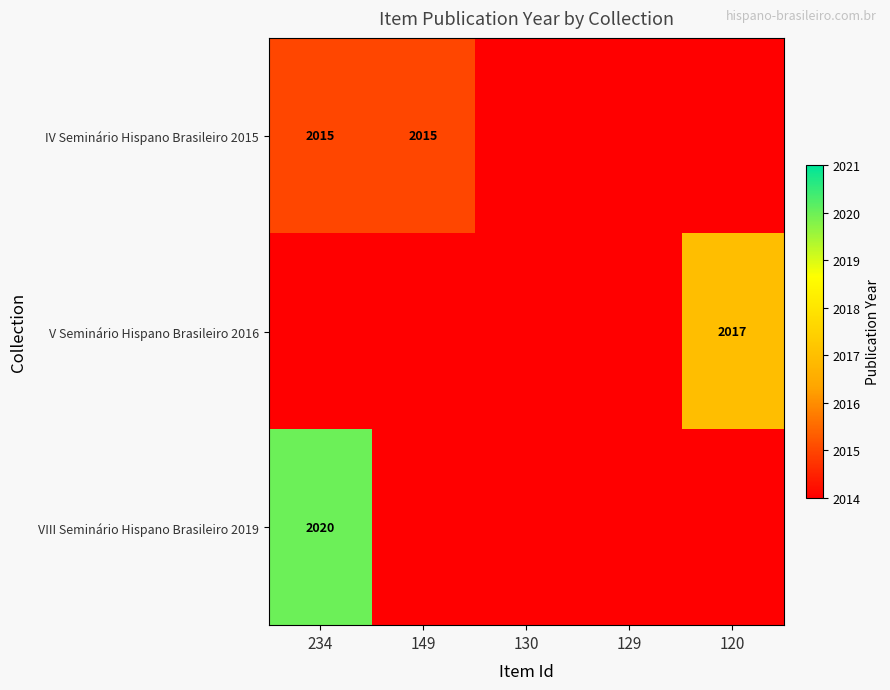

The IV Seminário Hispano Brasileiro 2015 series shows 783 at 234. True or false?

False